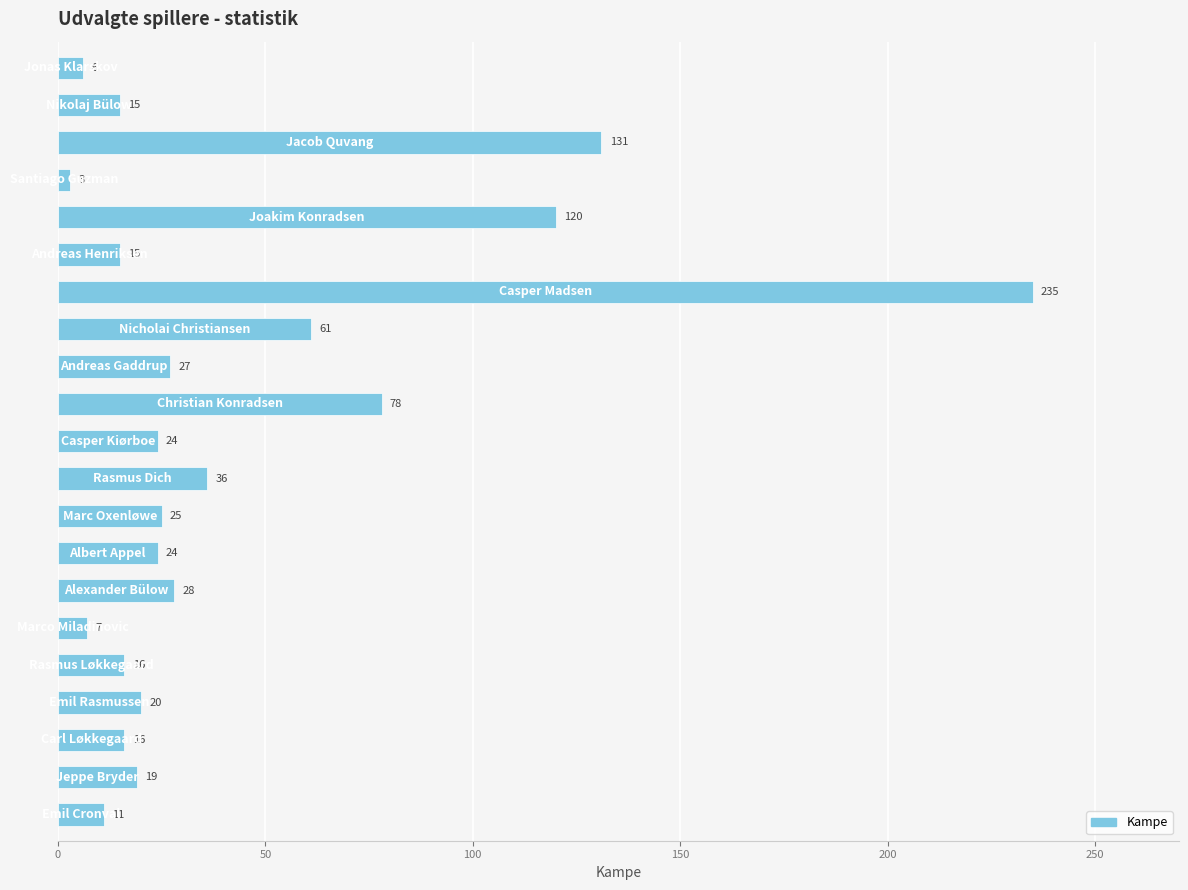

What is the maximum value shown in the chart?

235